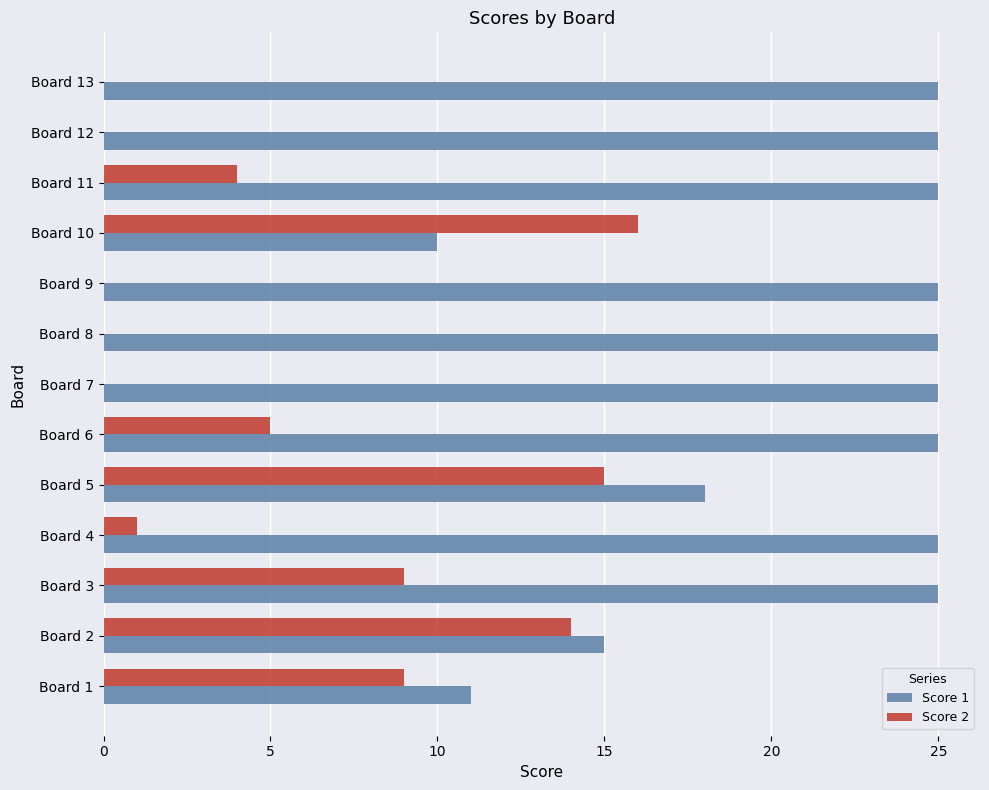

The value of Score 1 at Board 11 is 9. True or false?

False